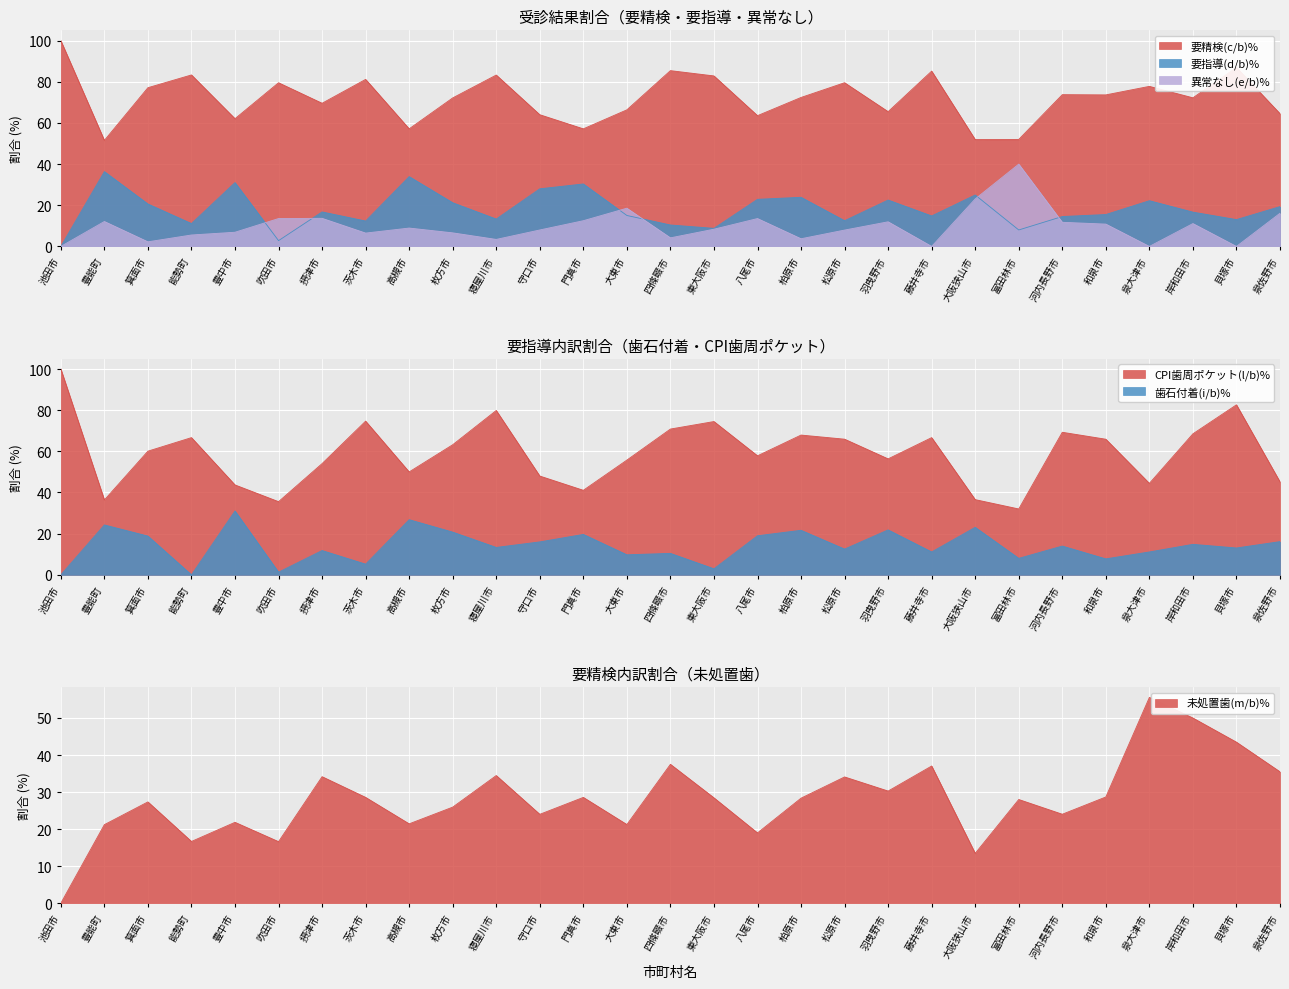

How many data points does each series have?

29